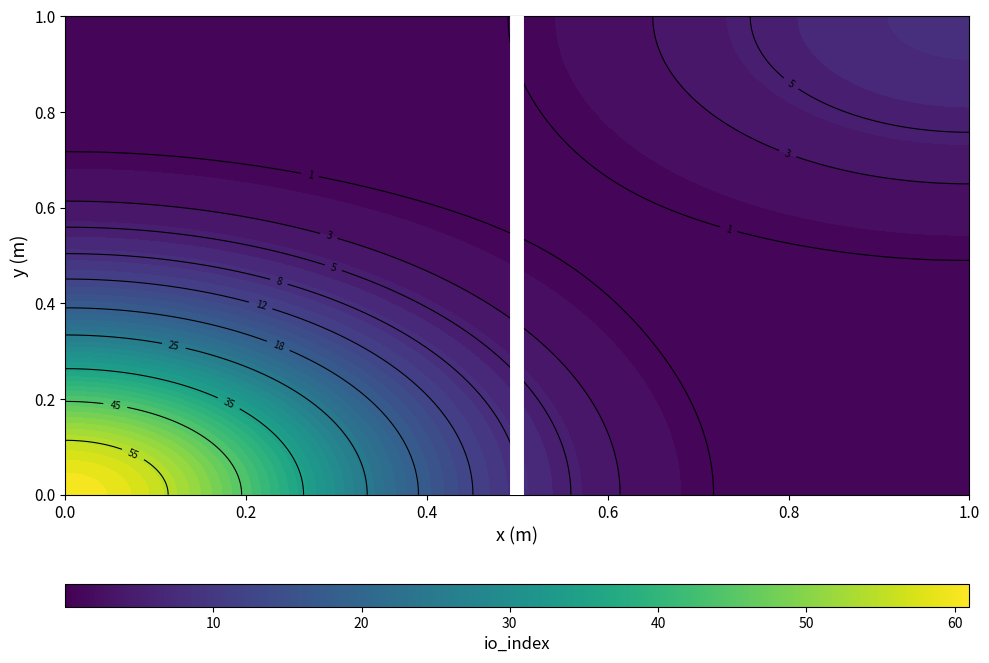

True or false: the data shows 0 at 0.0.

False